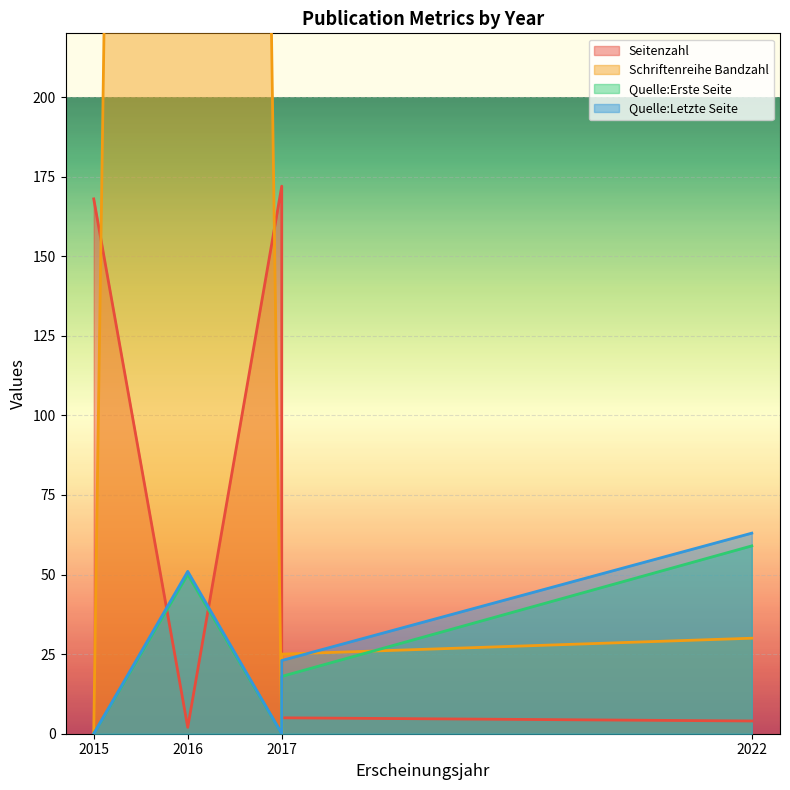

True or false: Quelle:Erste Seite and Quelle:Letzte Seite cross at least once.

False